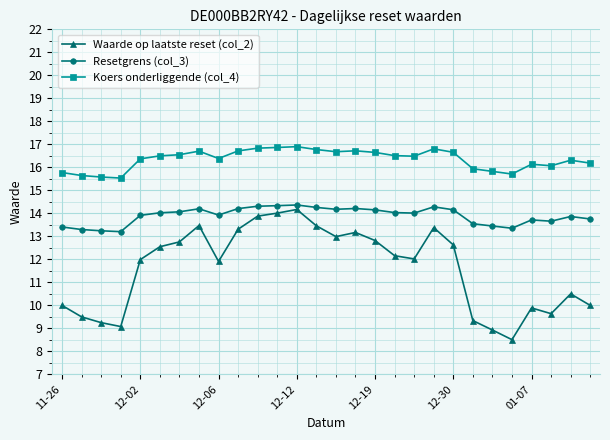

In Waarde op laatste reset (col_2), how many points are higher than both neighbors (excluding endpoints)?

6